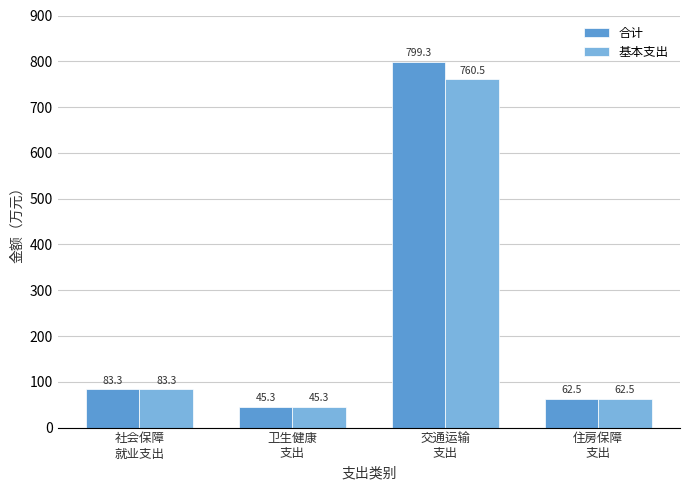

At which category does the chart reach its minimum across all series?

卫生健康
支出